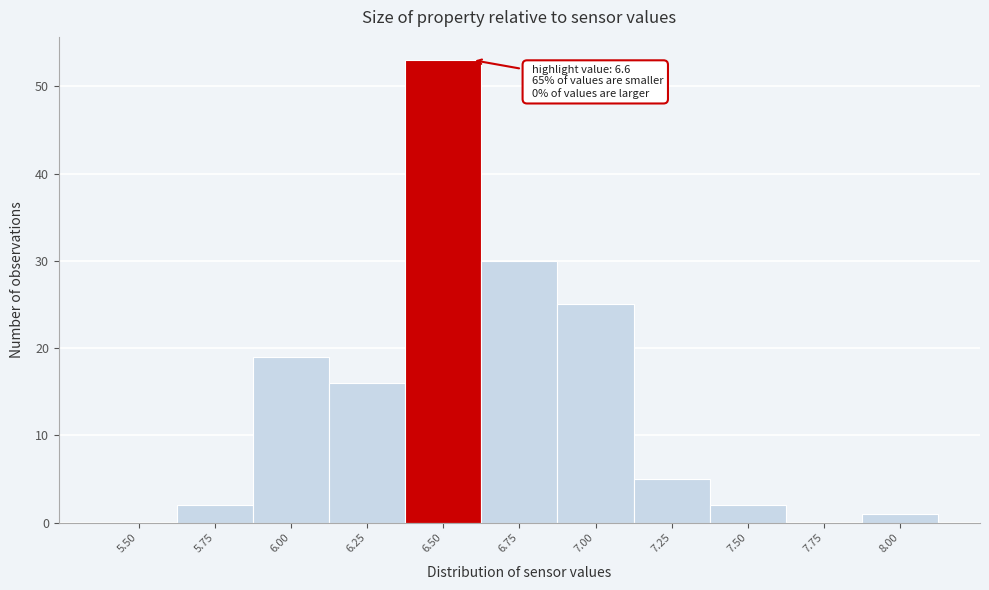

Reading left to right, transcribe all the data shown in this chart.

5.50=0	5.75=2	6.00=19	6.25=16	6.50=53	6.75=30	7.00=25	7.25=5	7.50=2	7.75=0	8.00=1